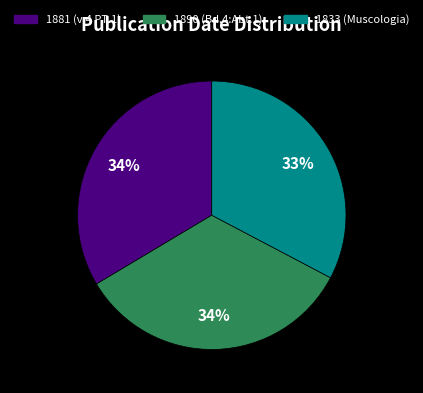

To the nearest percent, what is the average slice percentage?

33%